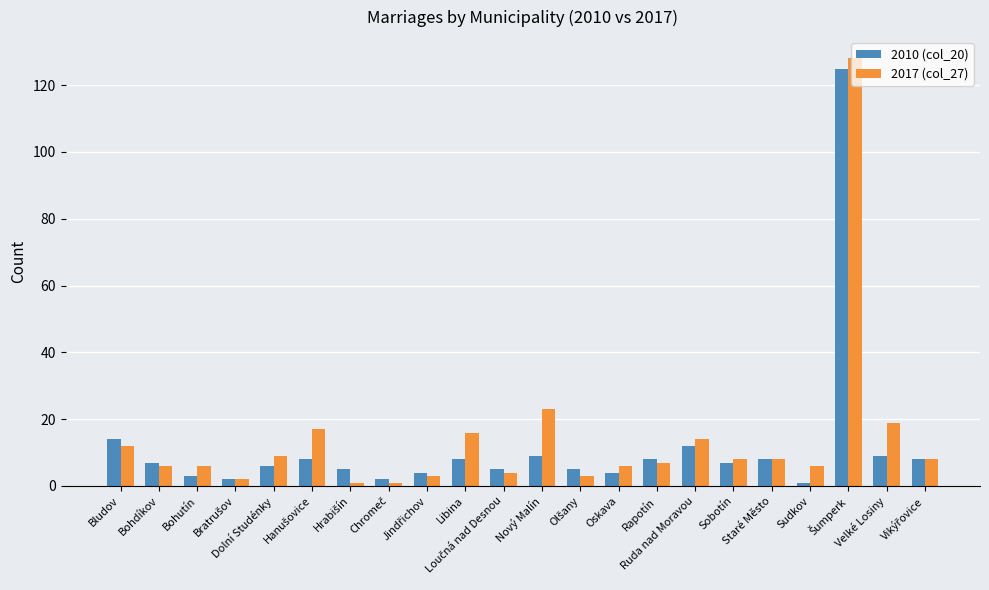

What is the sum of all 2017 (col_27) values?

307